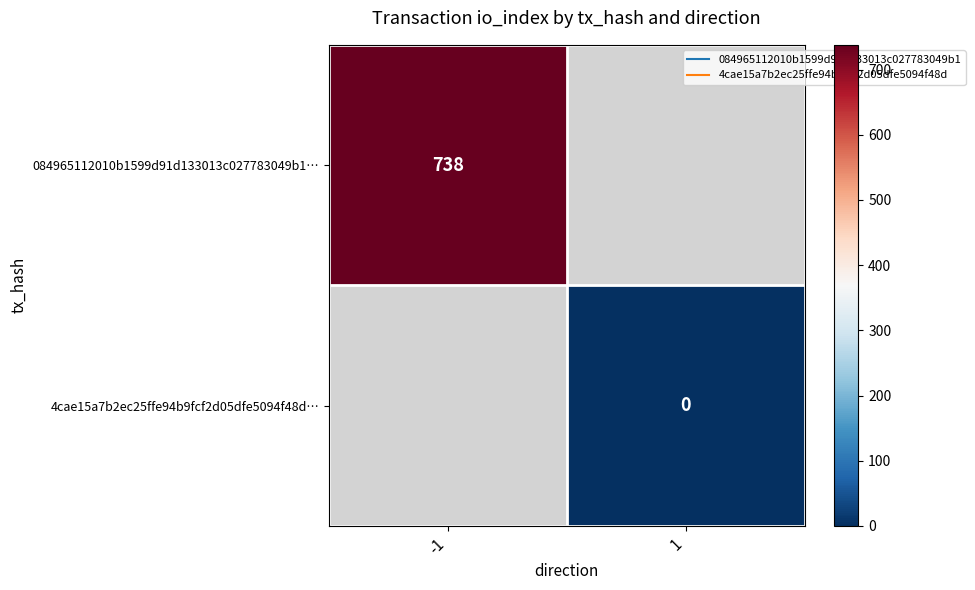

Where is 084965112010b1599d91d133013c027783049b1… nearest to the value 738?

-1